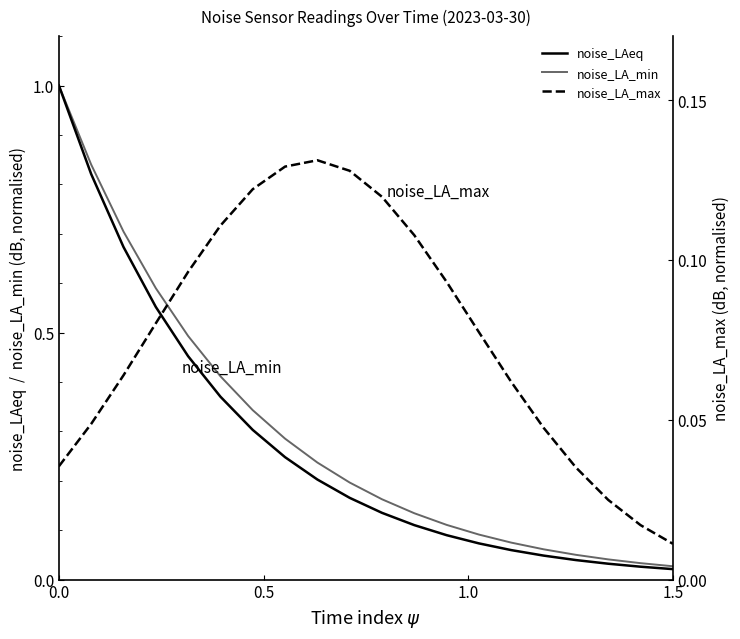

Which series has the largest range (max minus min)?

noise_LAeq